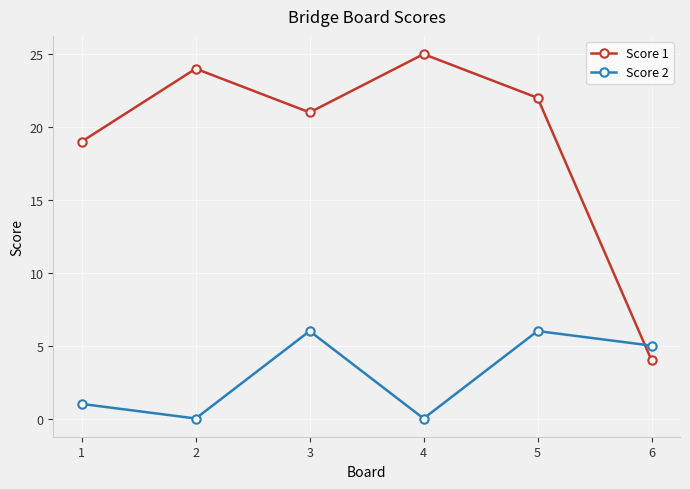

What is the average value of the Score 2 series?

3